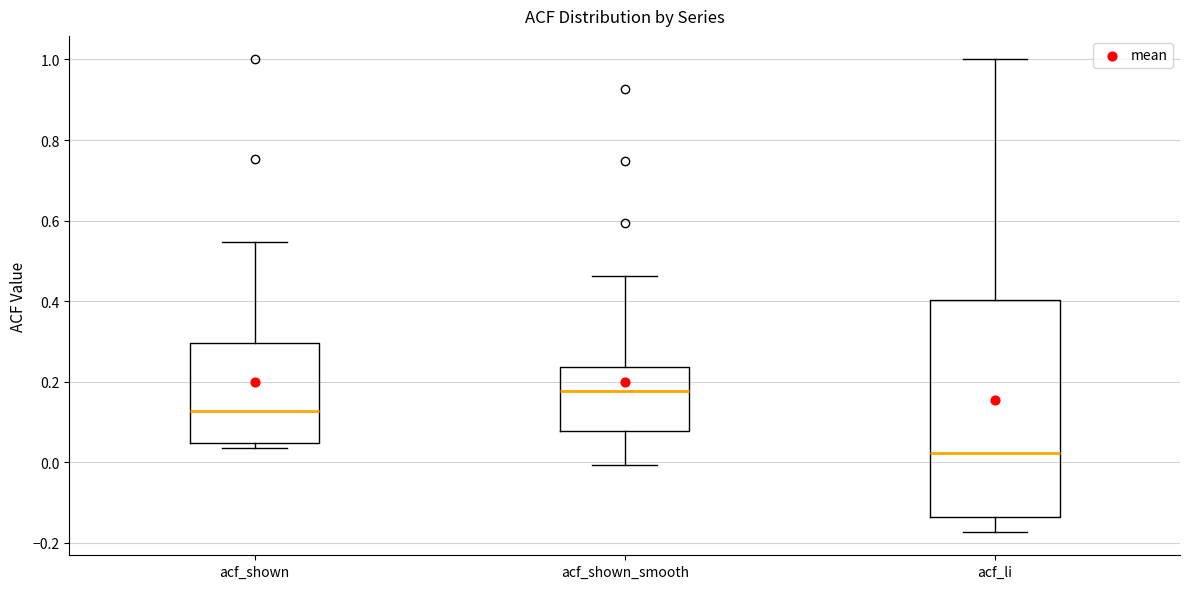

Reading left to right, transcribe this box plot: for each box, give where its median line is, the range the box spans, and where its two whiskers end, as read against the y-axis. The values are not printed on the chart, so give them approximately, as read against the axis.

acf_shown: median 0.12, box 0.04 to 0.30, whiskers 0.04 (just below the box's lower edge) to 0.54
acf_shown_smooth: median 0.18, box 0.08 to 0.24, whiskers 0.00 to 0.46
acf_li: median 0.02, box -0.14 to 0.40, whiskers -0.18 to 1.00